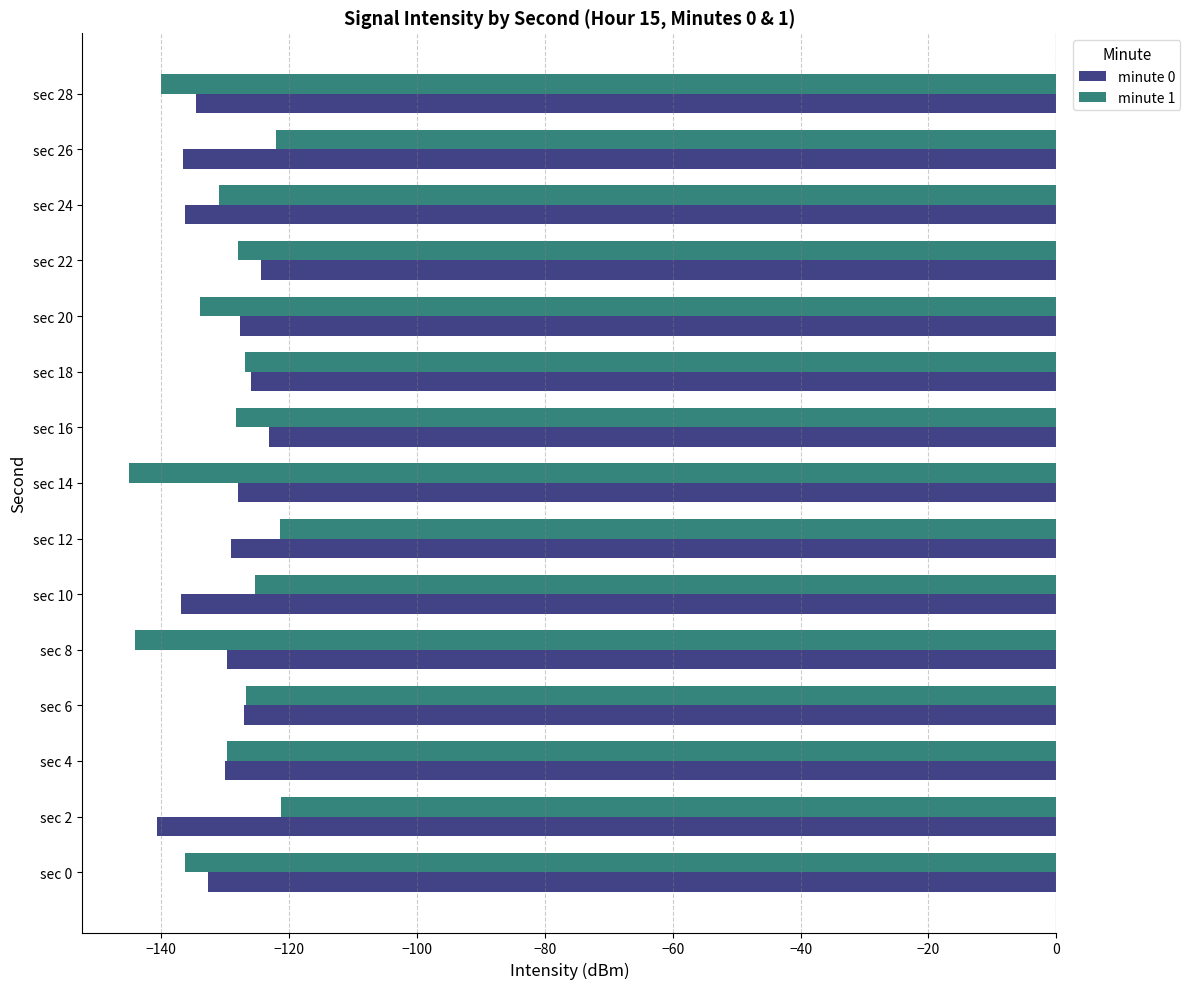

At sec 26, list the series in order from smallest to largest.

minute 0, minute 1